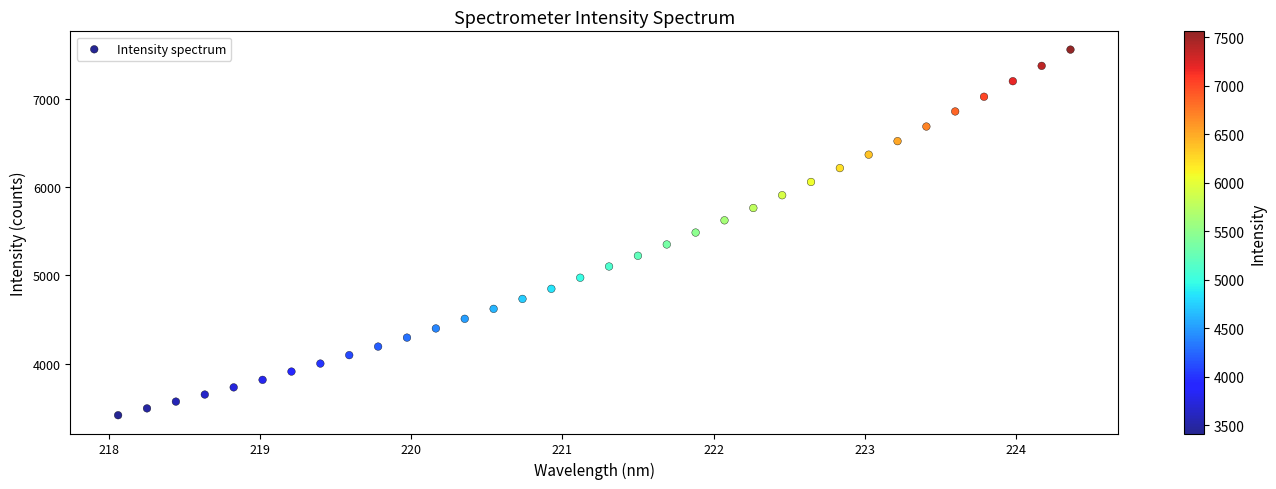

What is the range of X values (max minus min)?

6.3